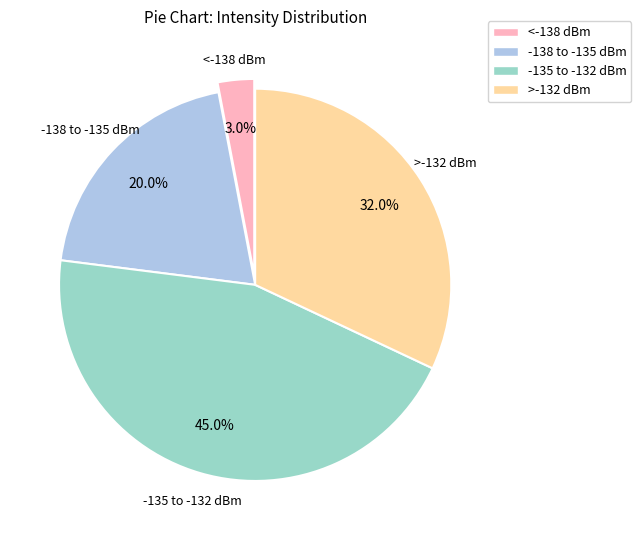

What percentage is NOT represented by <-138 dBm?

97.0%